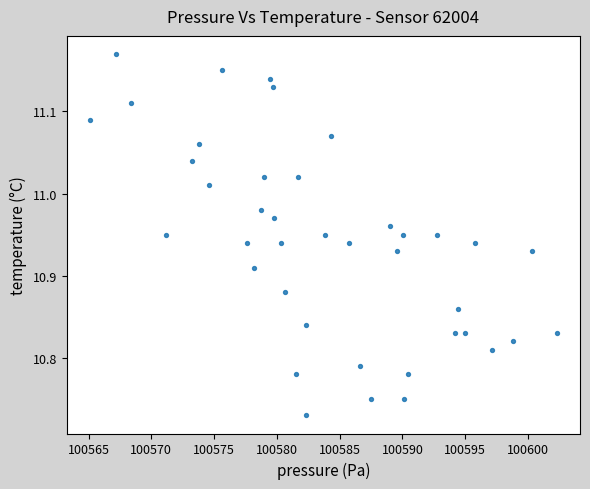

What is the range of Y values (max minus min)?

0.4